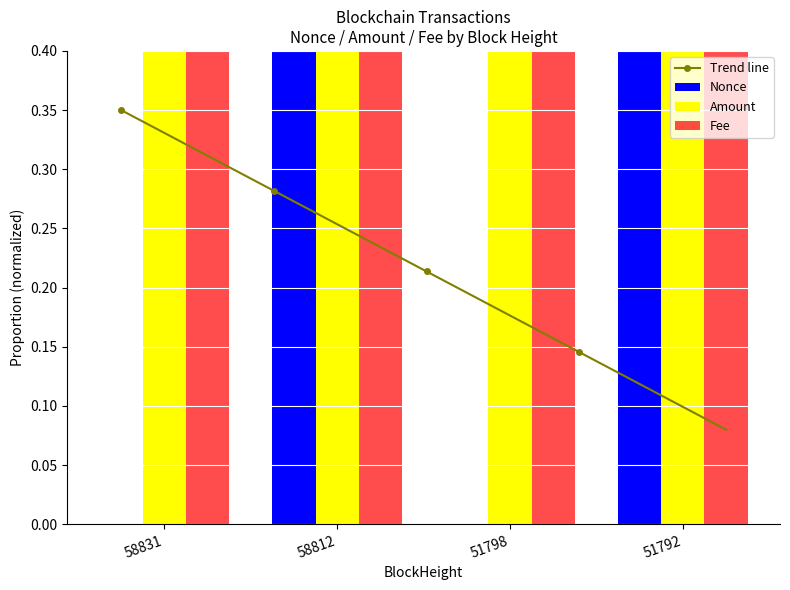

Count the Trend line values in the range 0 to 1.

100